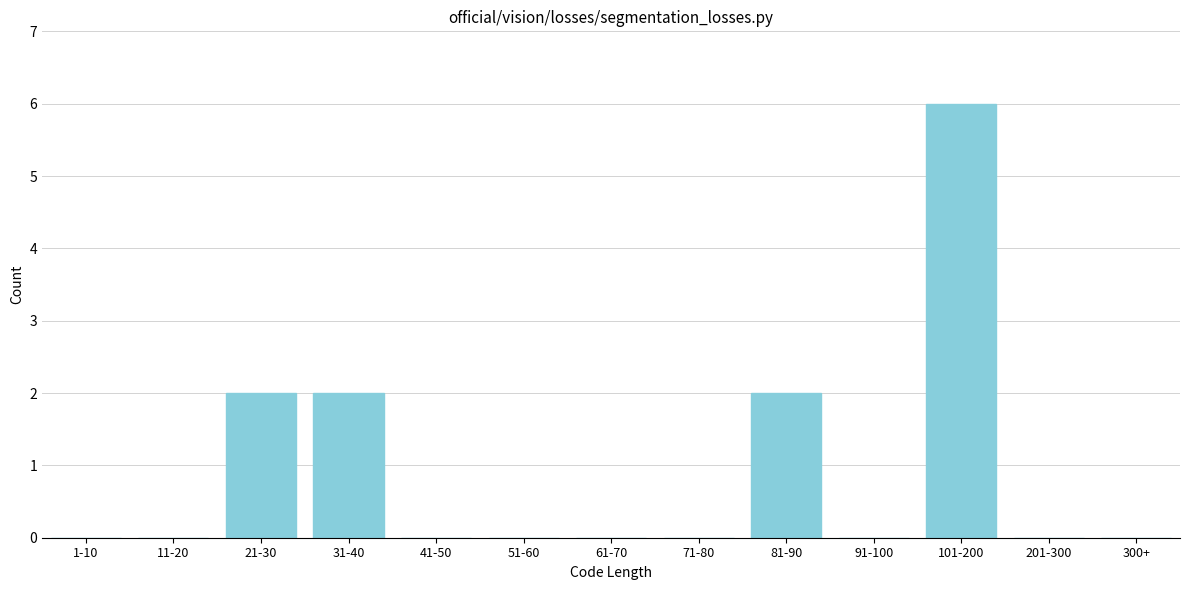

Reading right to left, what are all the values shown in this chart?

300+=0	201-300=0	101-200=6	91-100=0	81-90=2	71-80=0	61-70=0	51-60=0	41-50=0	31-40=2	21-30=2	11-20=0	1-10=0